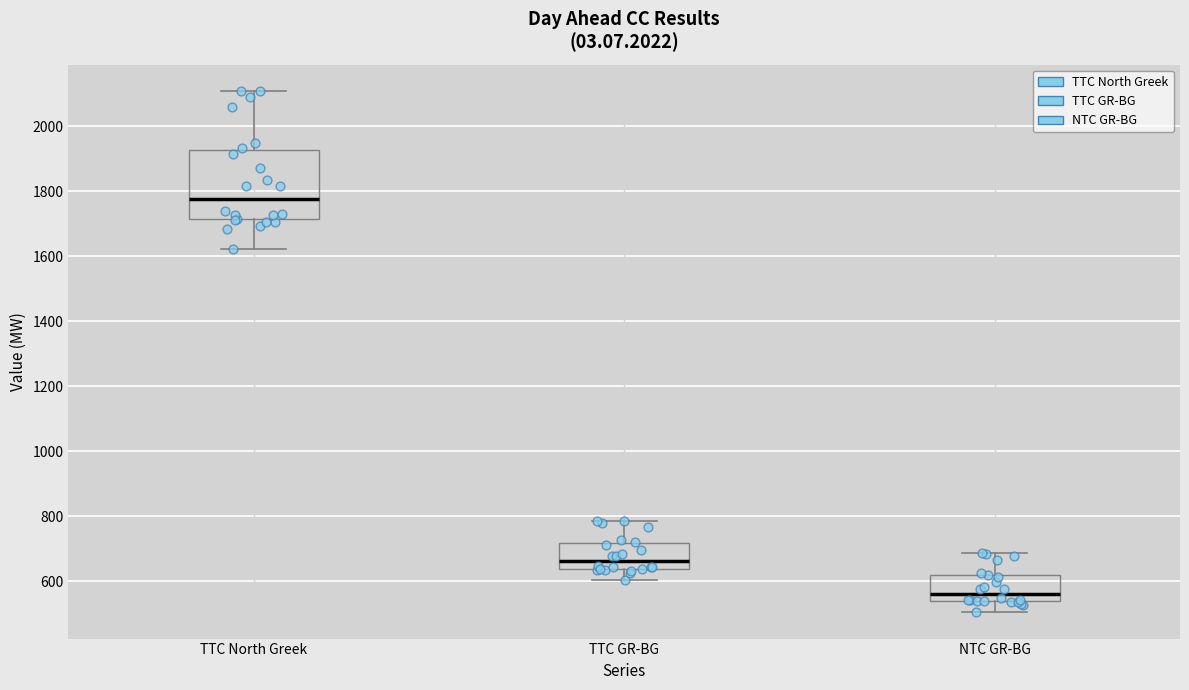

Reading left to right, transcribe this box plot: for each box, give where its median line is, the range the box spans, and where its two whiskers end, as read against the y-axis. The values are not printed on the chart, so give them approximately, as read against the axis.

TTC North Greek: median 1780, box 1720 to 1920, whiskers 1620 to 2120
TTC GR-BG: median 660, box 640 to 720, whiskers 600 to 780
NTC GR-BG: median 560, box 540 to 620, whiskers 500 to 680